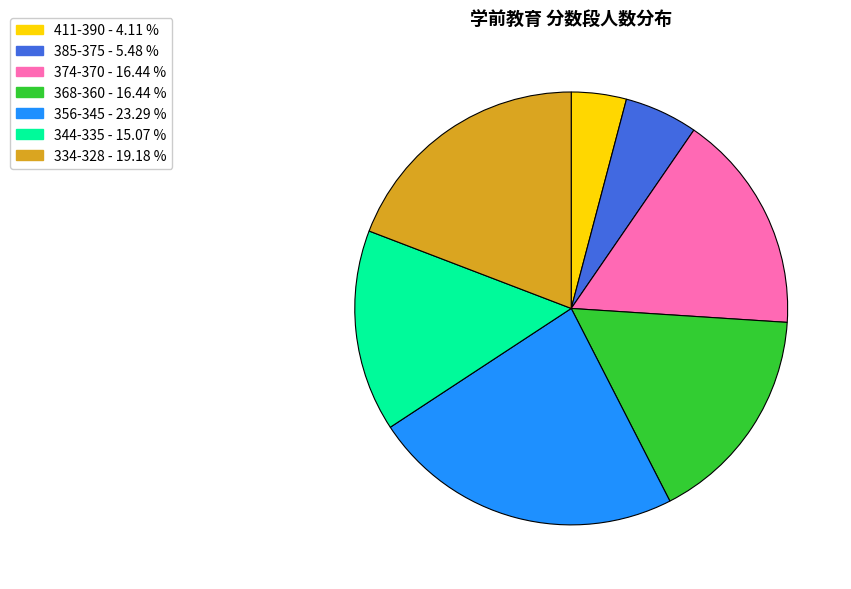

Does any single category account for the majority?

No